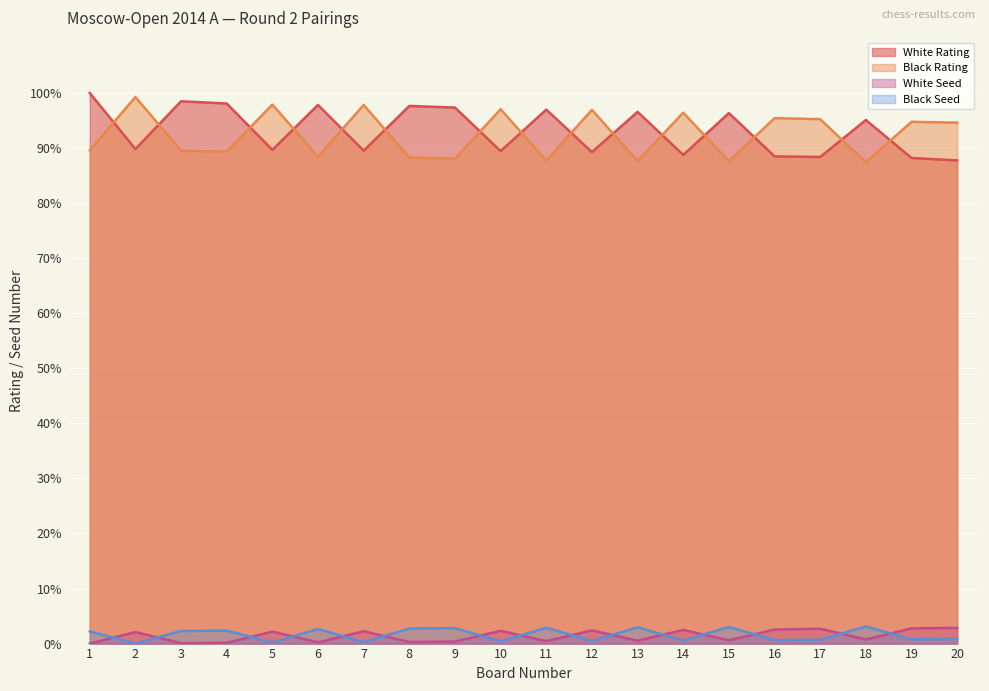

What is the difference between the White Rating values at 19 and 12?

1.1